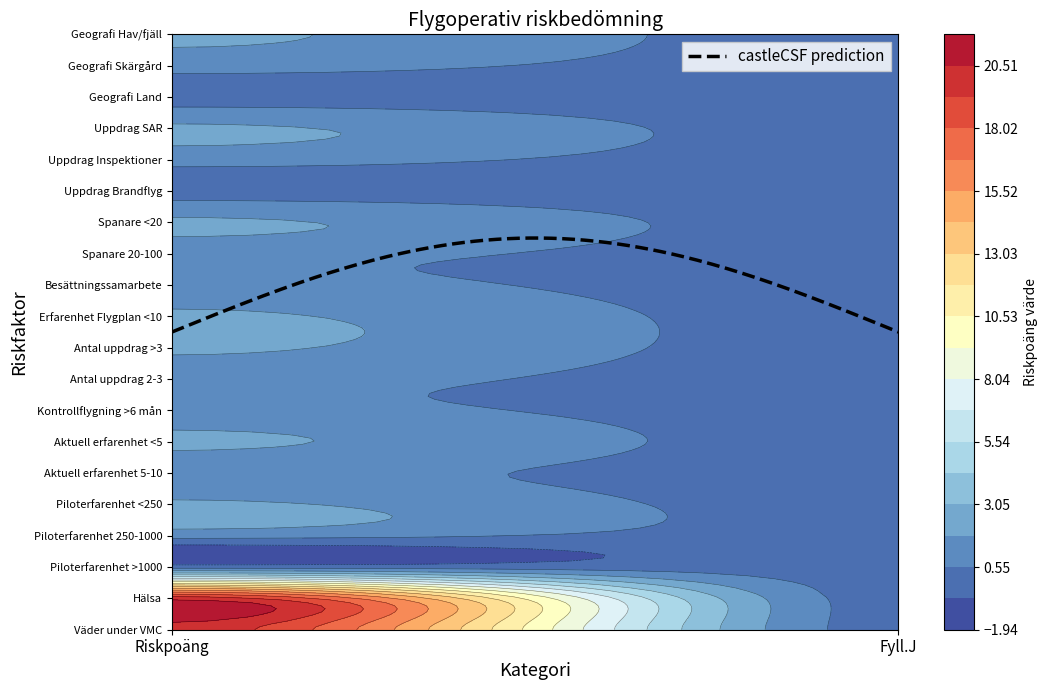

How many data points does each series have?

2